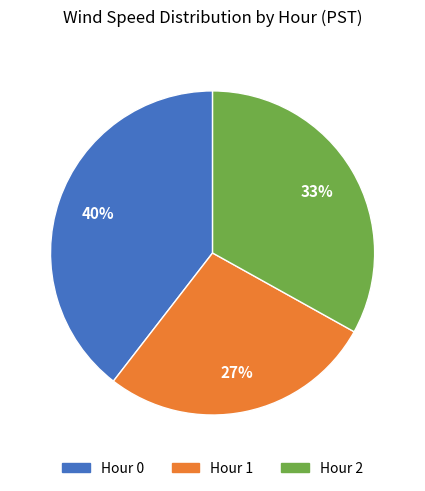

Is the sum of Hour 0 and Hour 2 greater than half?

Yes